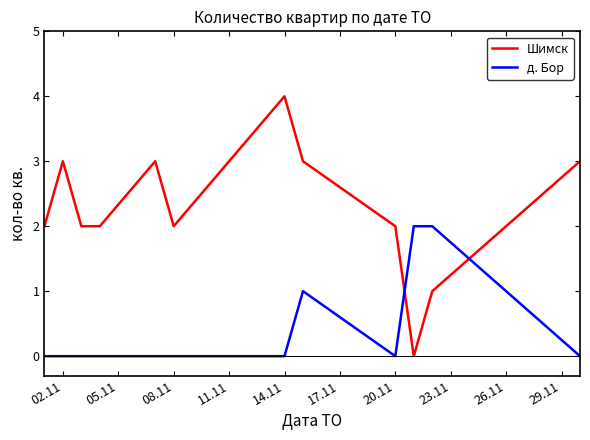

True or false: Шимск and д. Бор cross at least once.

True